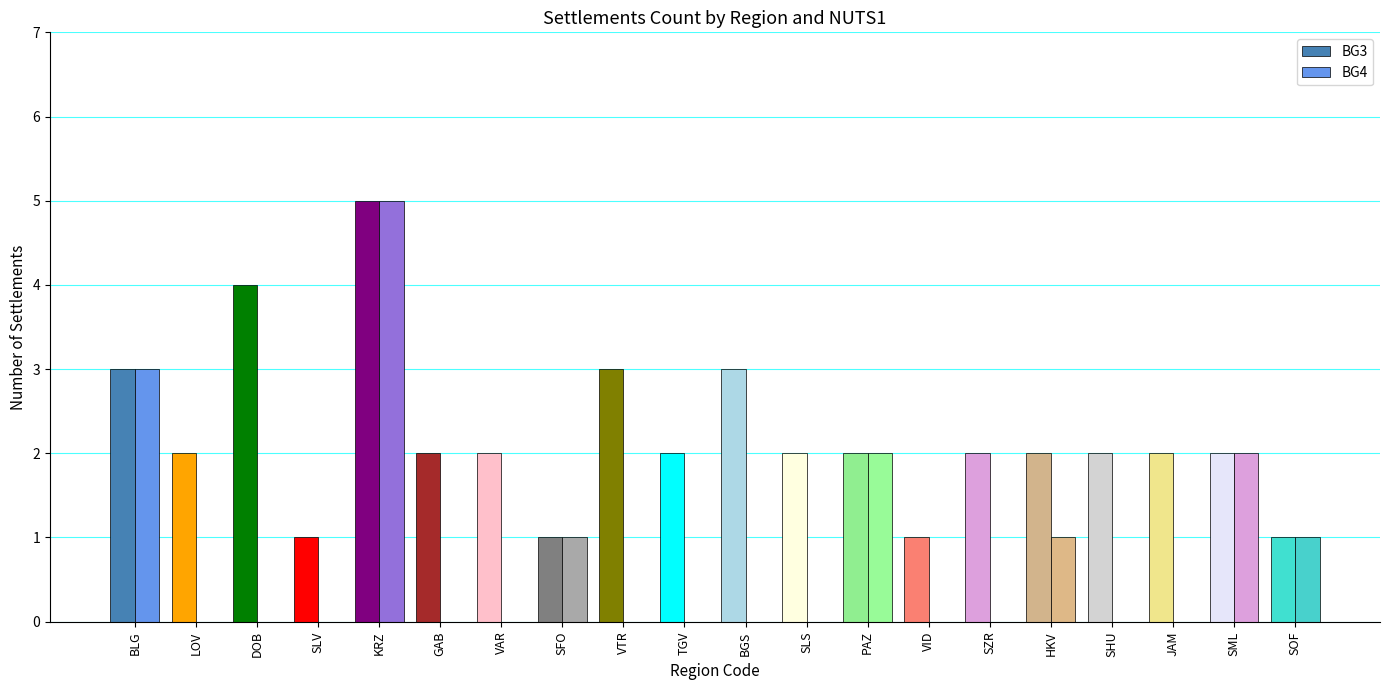

Reading left to right, list all the values displayed in this chart.

BG3: 3	2	4	1	5	2	2	1	3	2	3	2	2	1	2	2	2	2	2	1
BG4: 3	0	0	0	5	0	0	1	0	0	0	0	2	0	0	1	0	0	2	1